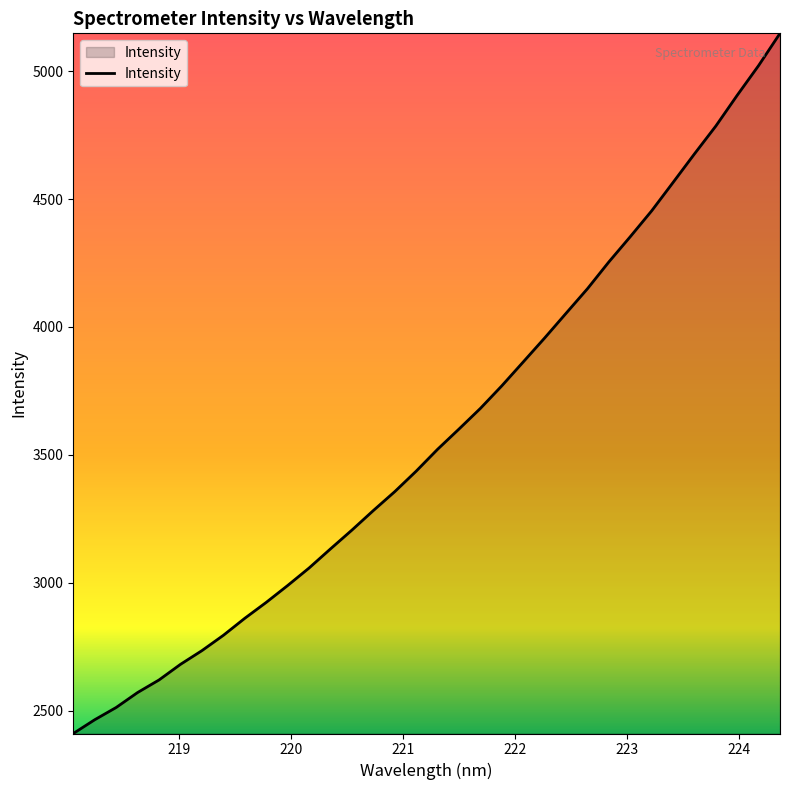

What is the greatest value displayed?

5147.8